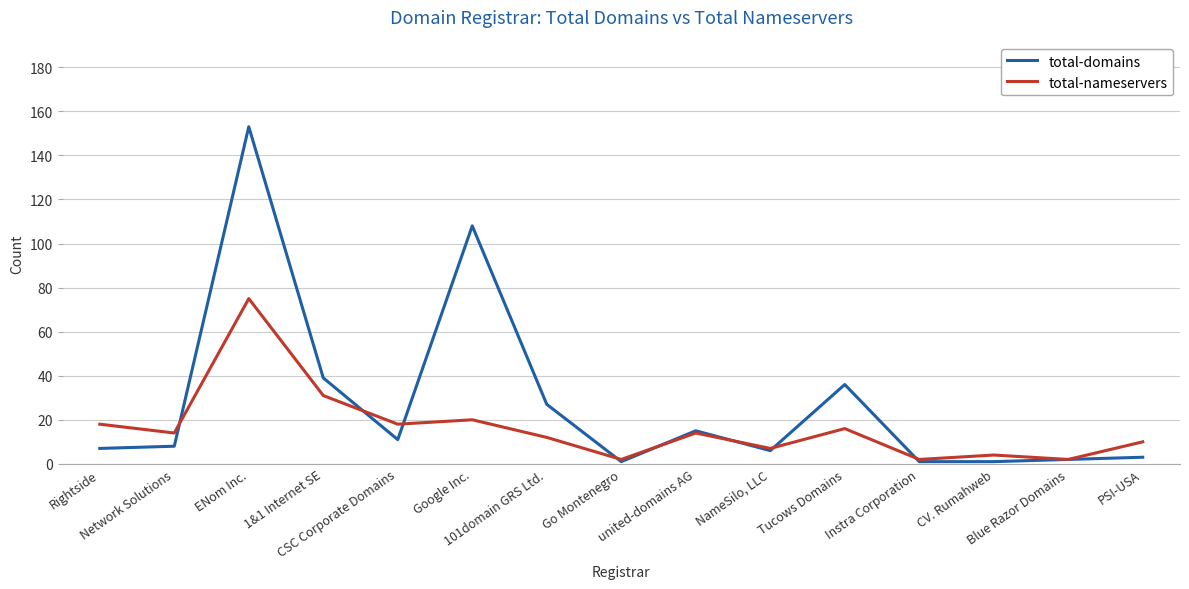

At which category does total-nameservers reach its first local peak?

ENom Inc.